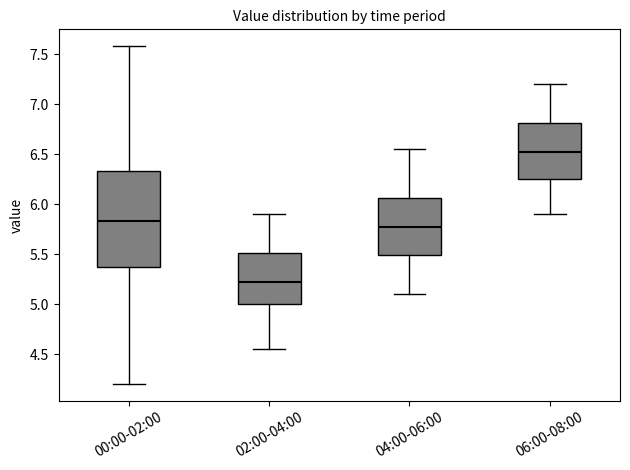

Which box's median line is the highest?

06:00-08:00